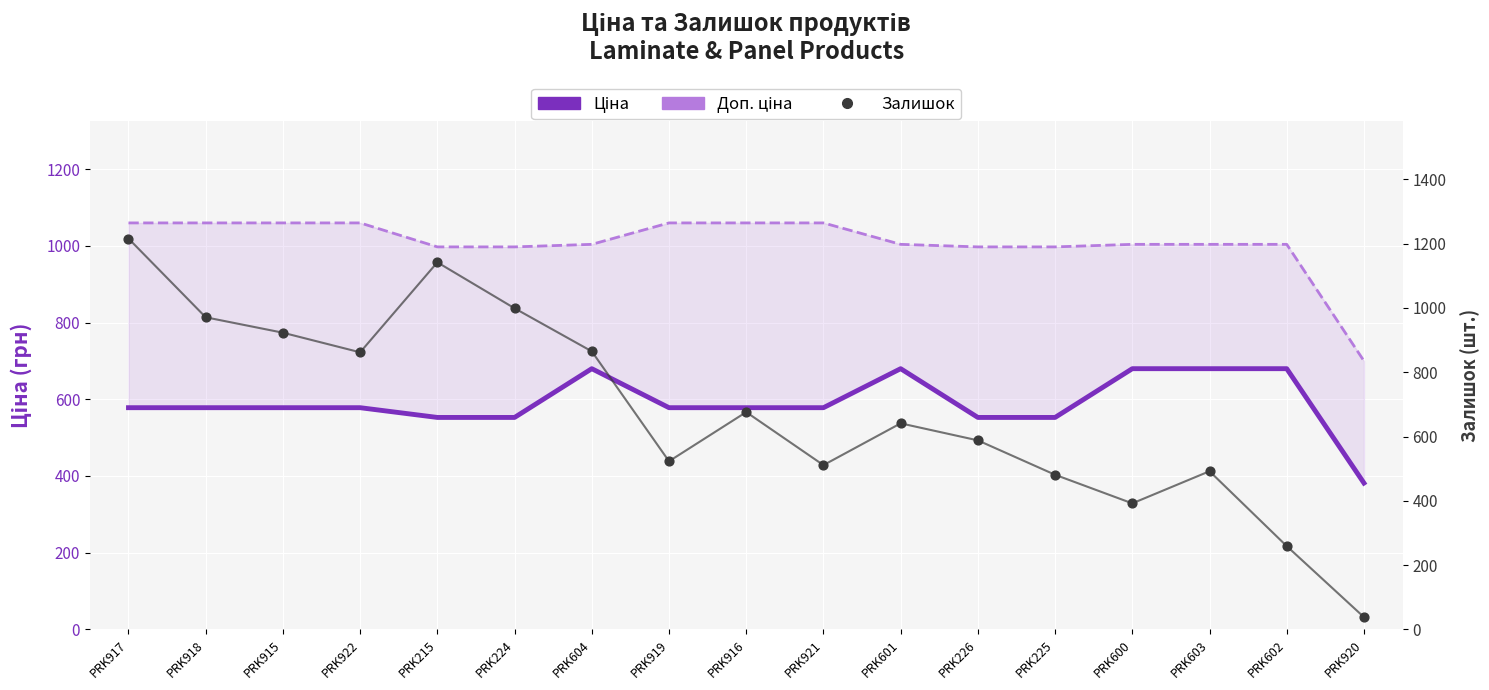

Which series reaches the maximum Y coordinate?

Залишок